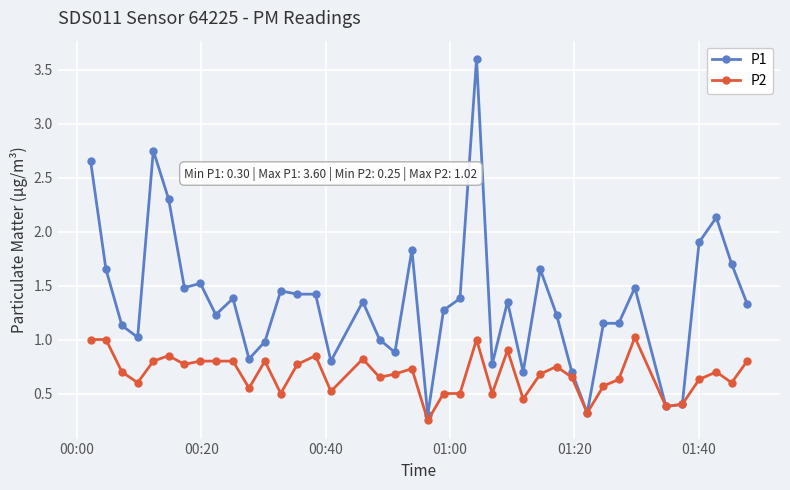

What is the highest value of the P1 series?

3.6